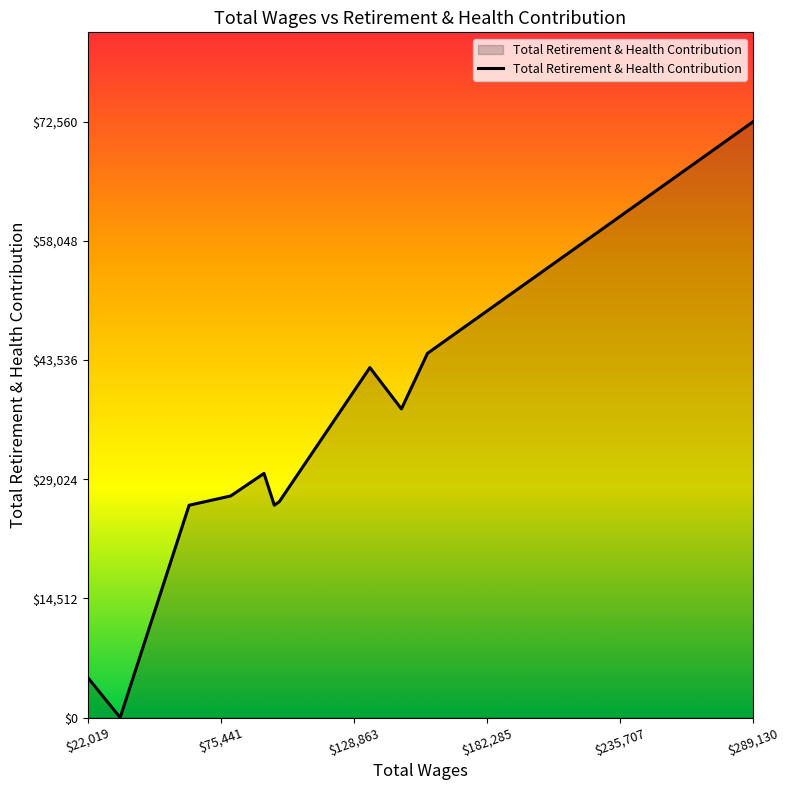

What is the difference between the maximum and minimum values?

72560